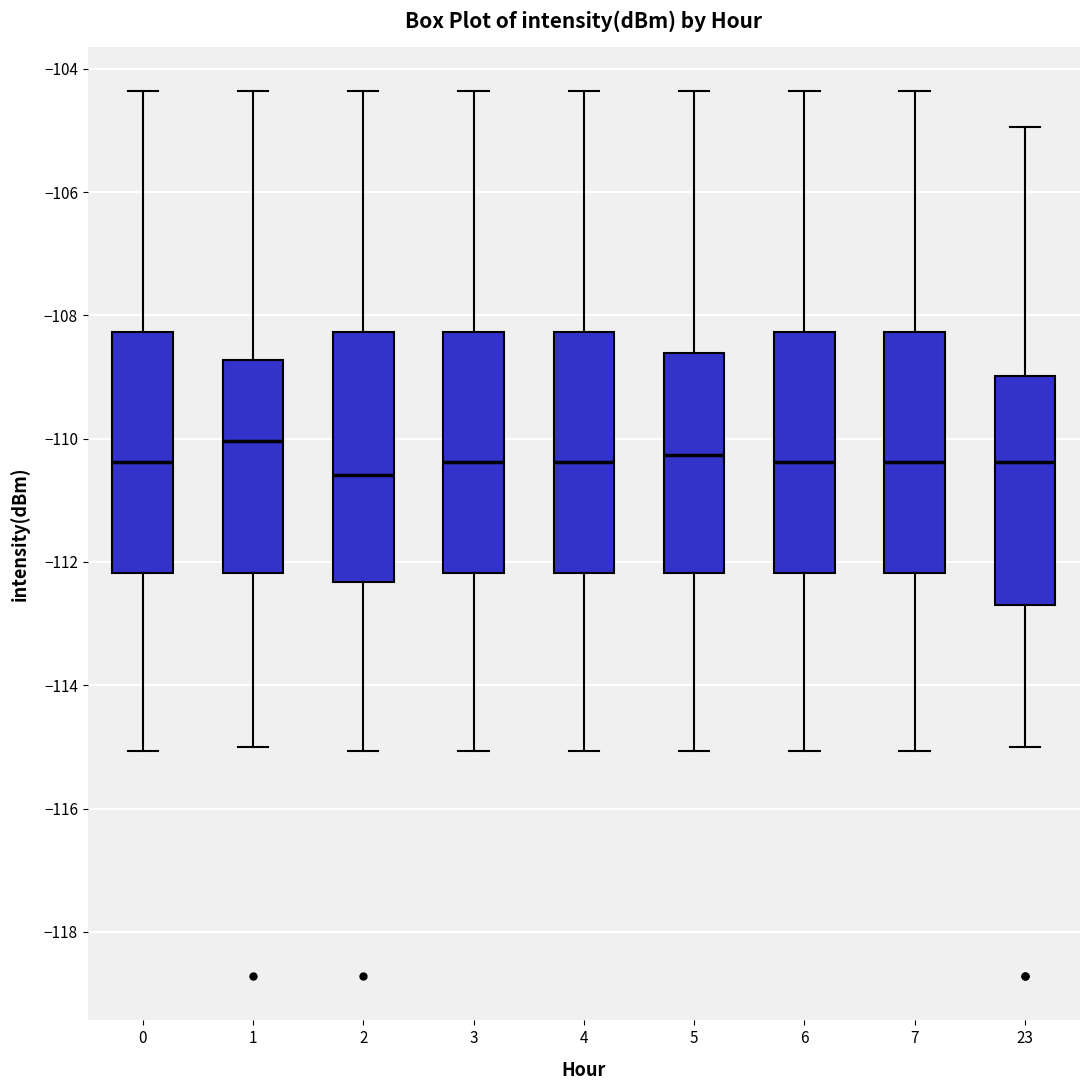

Reading left to right, read every box against the y-axis: the position of its median line, the range the box covers, and the ends of its whiskers. The values are not printed on the chart, so give them approximately, as read against the axis.

0: median -110.4, box -112.2 to -108.2, whiskers -115.0 to -104.4
1: median -110.0, box -112.2 to -108.8, whiskers -115.0 to -104.4
2: median -110.6, box -112.4 to -108.2, whiskers -115.0 to -104.4
3: median -110.4, box -112.2 to -108.2, whiskers -115.0 to -104.4
4: median -110.4, box -112.2 to -108.2, whiskers -115.0 to -104.4
5: median -110.2, box -112.2 to -108.6, whiskers -115.0 to -104.4
6: median -110.4, box -112.2 to -108.2, whiskers -115.0 to -104.4
7: median -110.4, box -112.2 to -108.2, whiskers -115.0 to -104.4
23: median -110.4, box -112.6 to -109.0, whiskers -115.0 to -105.0